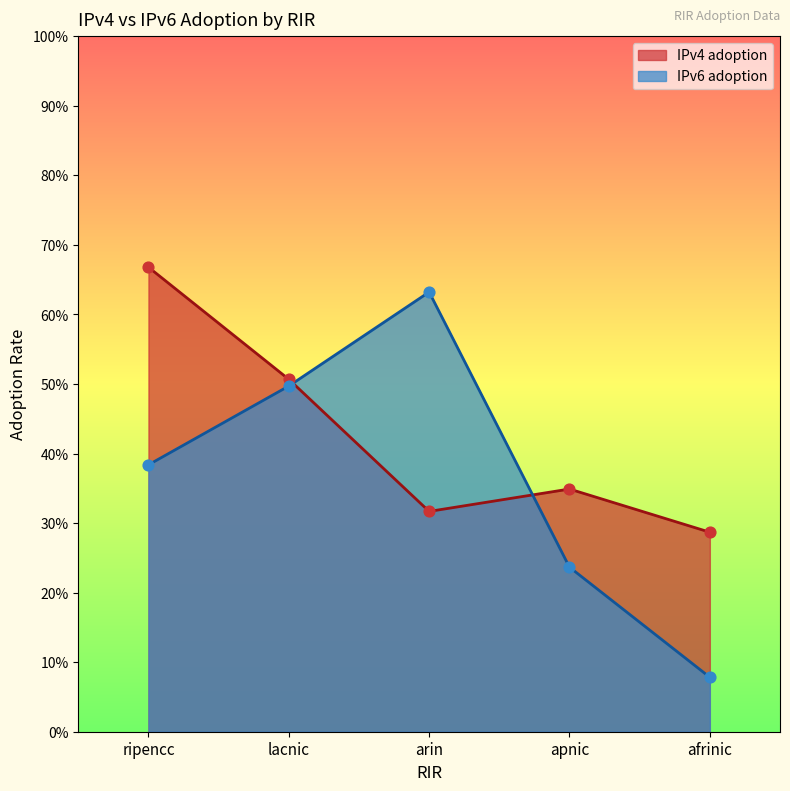

Which series has the widest spread of Y values?

IPv6 adoption